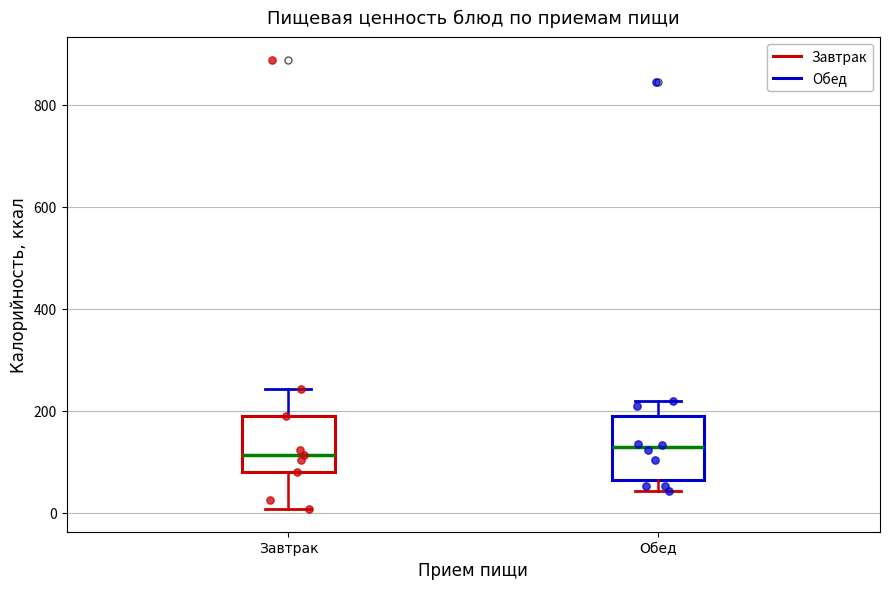

Reading left to right, transcribe this box plot: for each box, give where its median line is, the range the box spans, and where its two whiskers end, as read against the y-axis. The values are not printed on the chart, so give them approximately, as read against the axis.

Завтрак: median 120, box 80 to 200, whiskers 0 to 240
Обед: median 120, box 60 to 200, whiskers 40 to 220